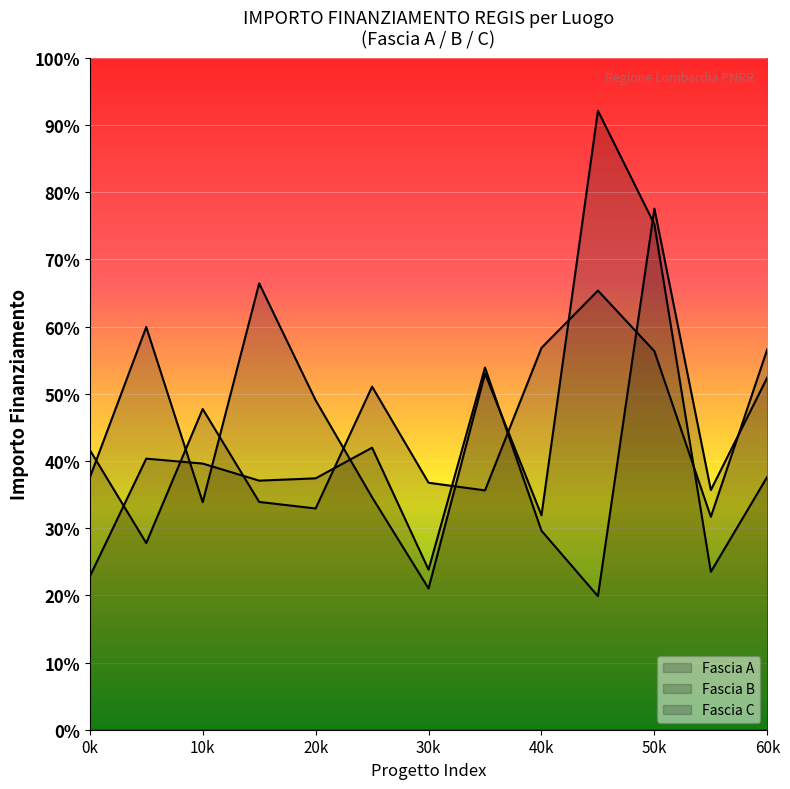

How many data points does each series have?

13